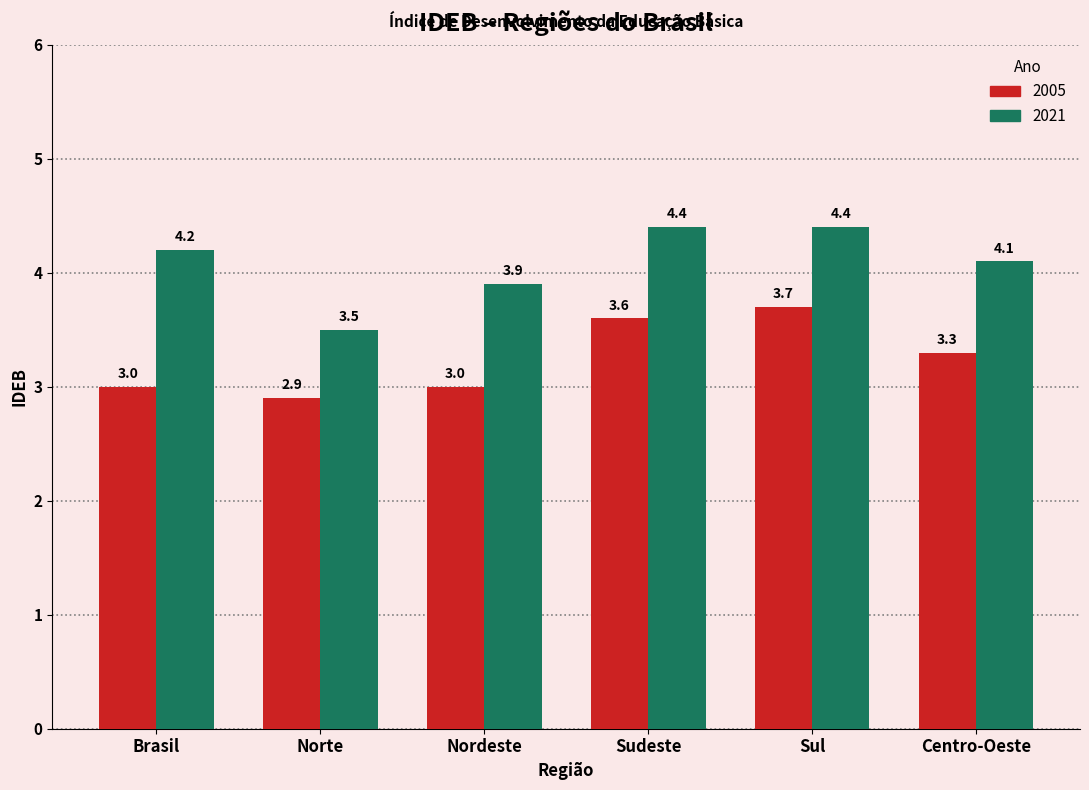

What is the value of the 2005 bar at the 3rd from the left?

3.0